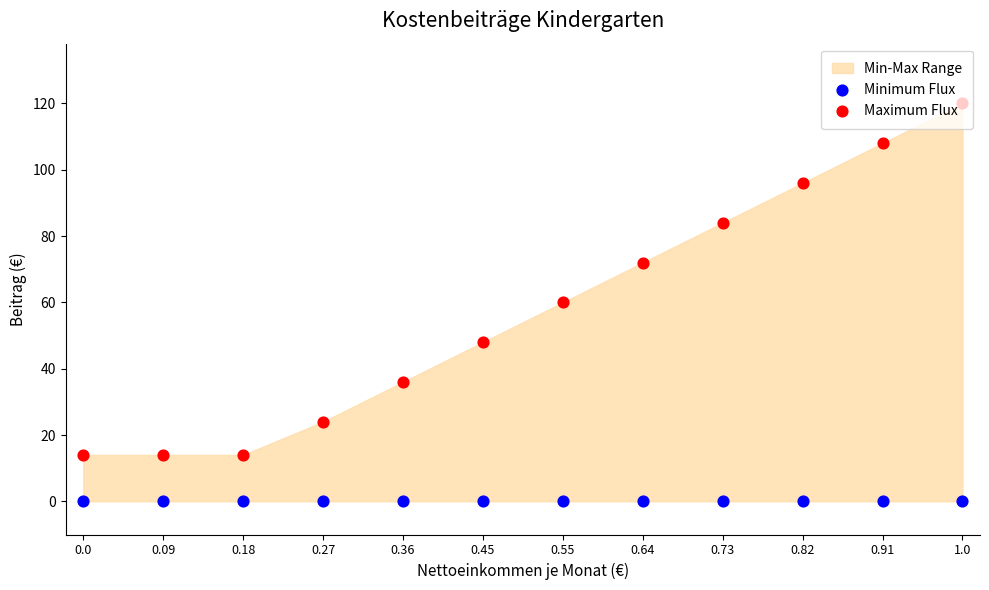

Which series reaches the maximum Y coordinate?

Maximum Flux